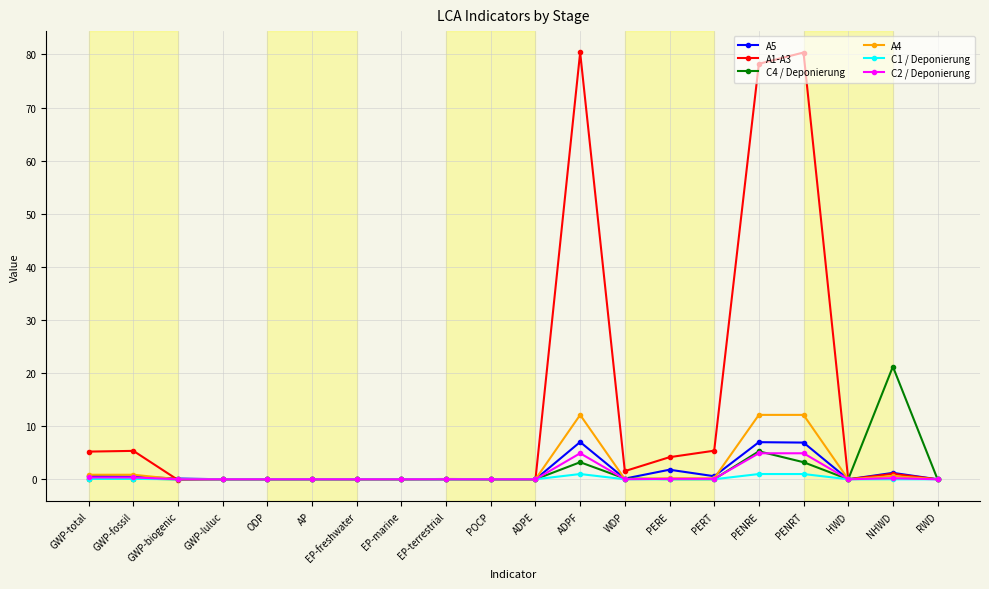

In A5, how many points are higher than both neighbors (excluding endpoints)?

6